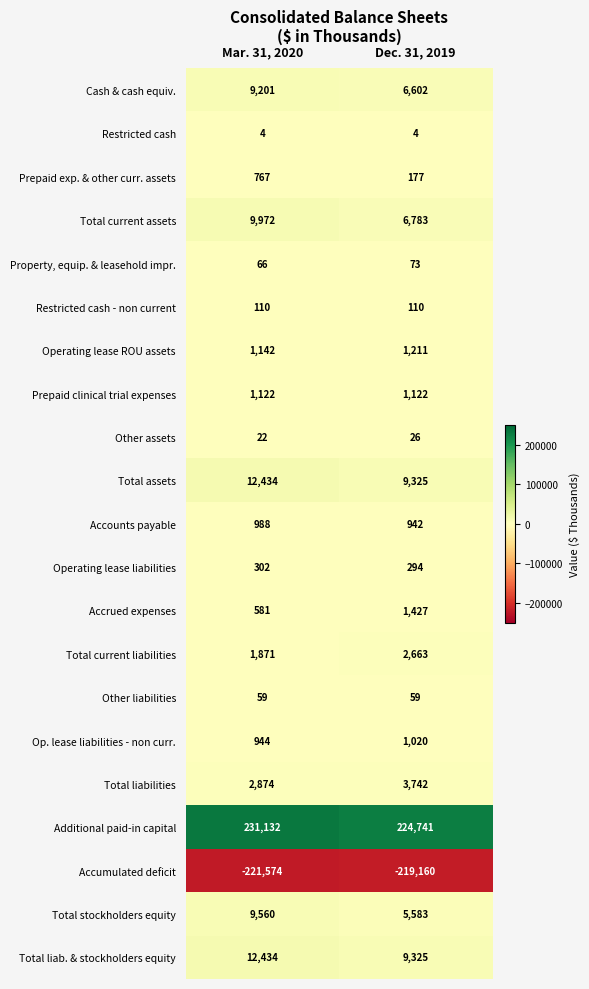

At which category does the chart reach its peak across all series?

Mar. 31, 2020